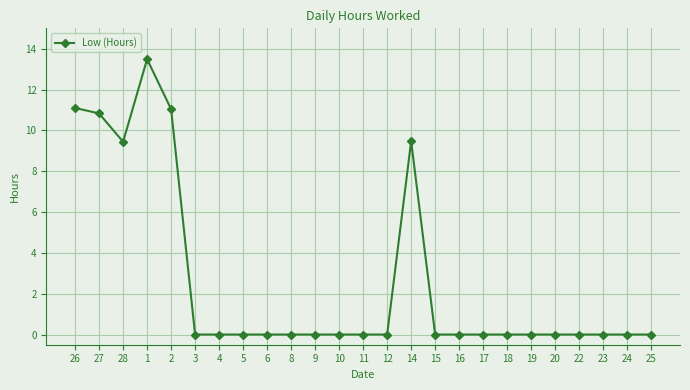

The chart shows a value of -5.5 at 4. True or false?

False